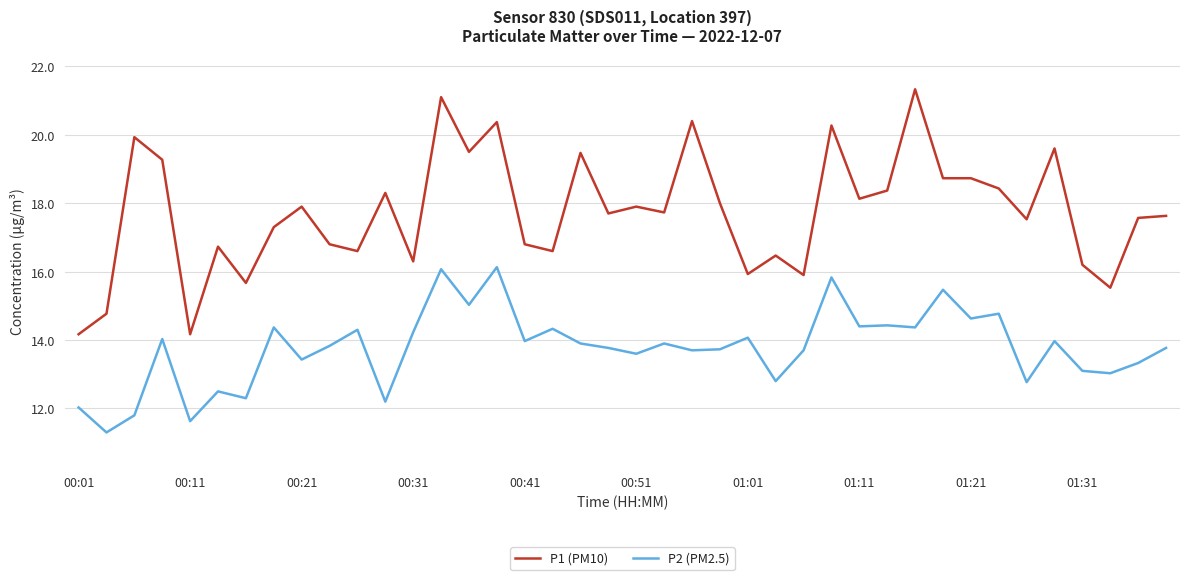

Is this an area chart (filled region under the line)?

No